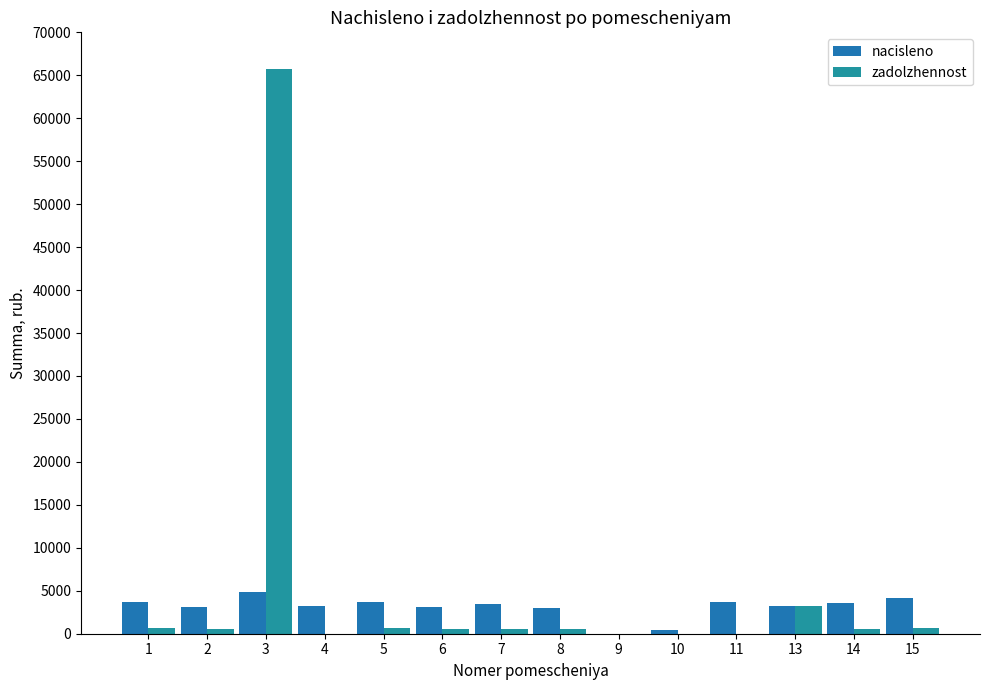

What value does the nacisleno series have at 2?

3154.6